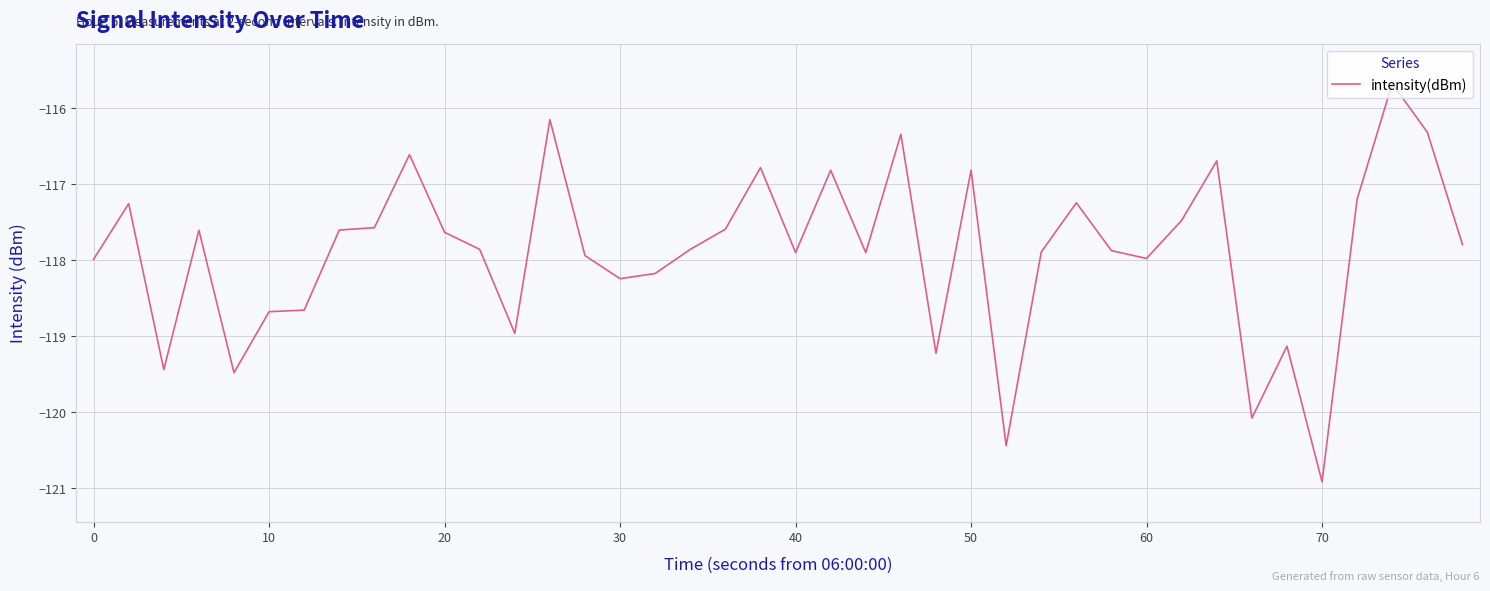

What is the greatest value displayed?

-115.7